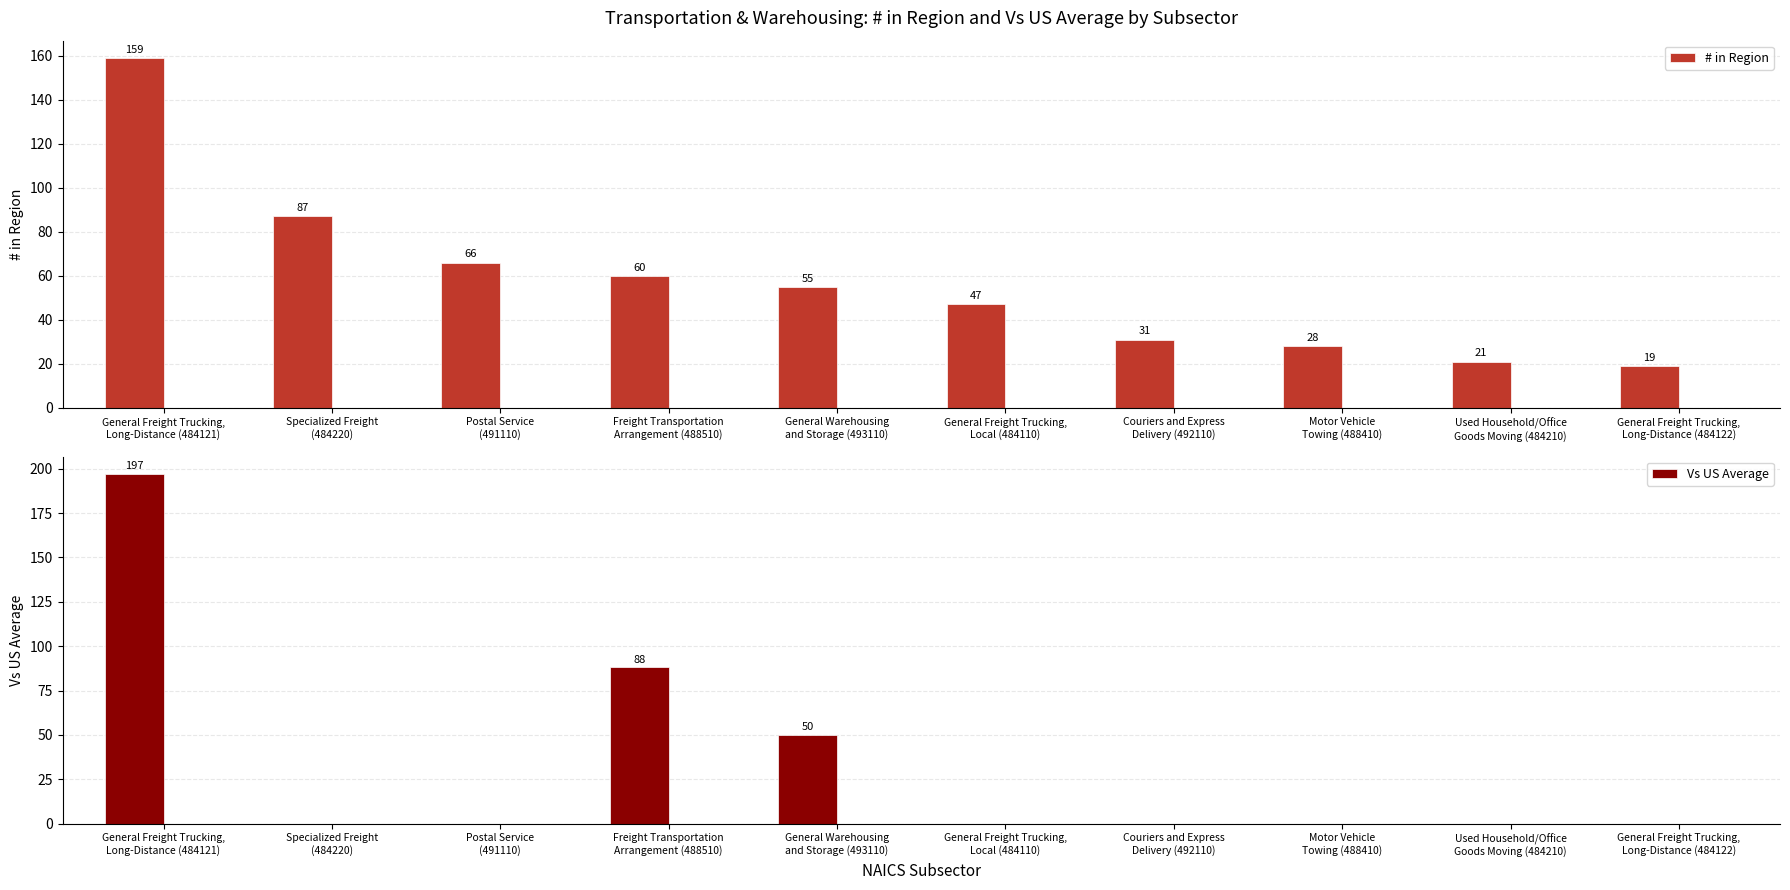

Which has a higher value, General Warehousing
and Storage (493110) or Freight Transportation
Arrangement (488510)?

Freight Transportation
Arrangement (488510)